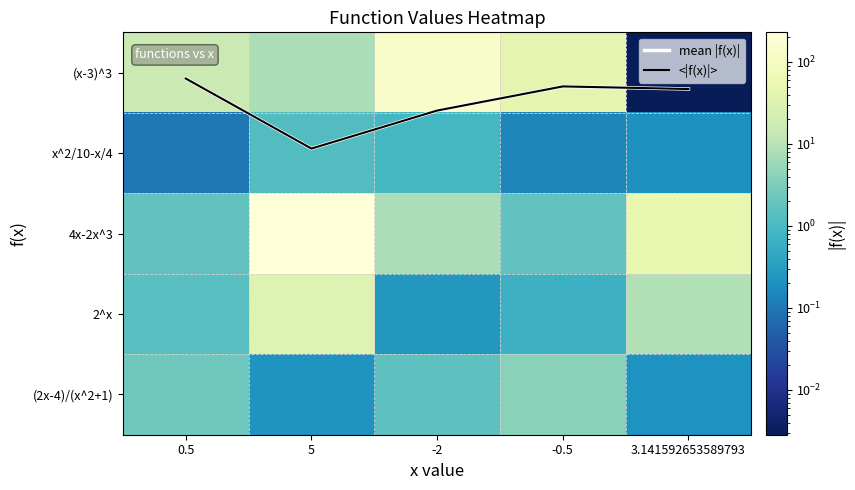

True or false: 2^x has a value of 0.7 at -0.5.

True